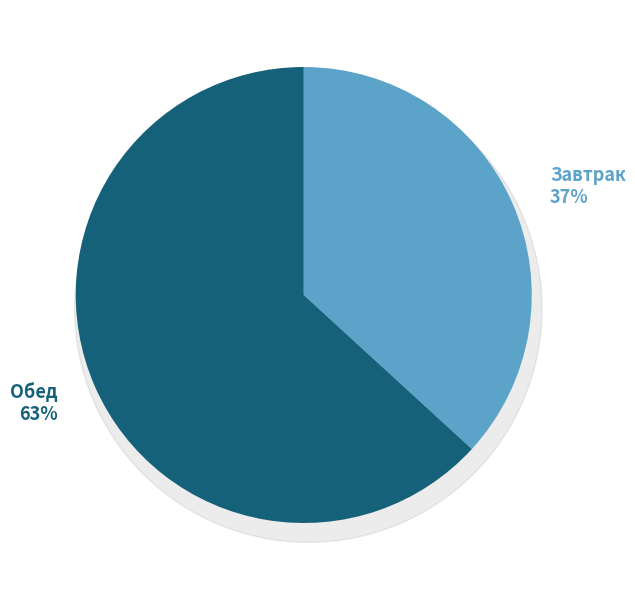

To the nearest percent, what percentage of the pie is Обед?

63%